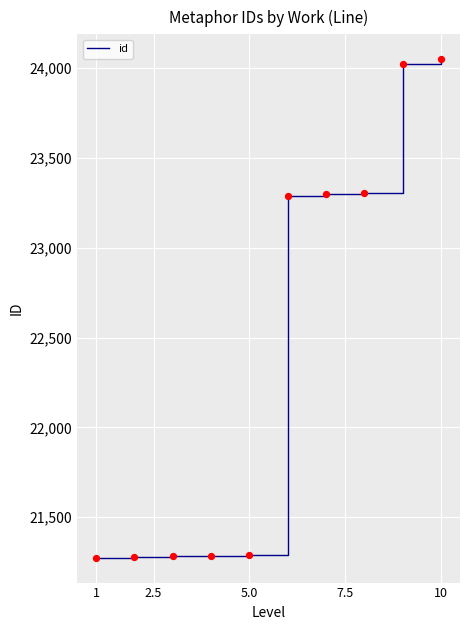

What is the greatest value displayed?

24049